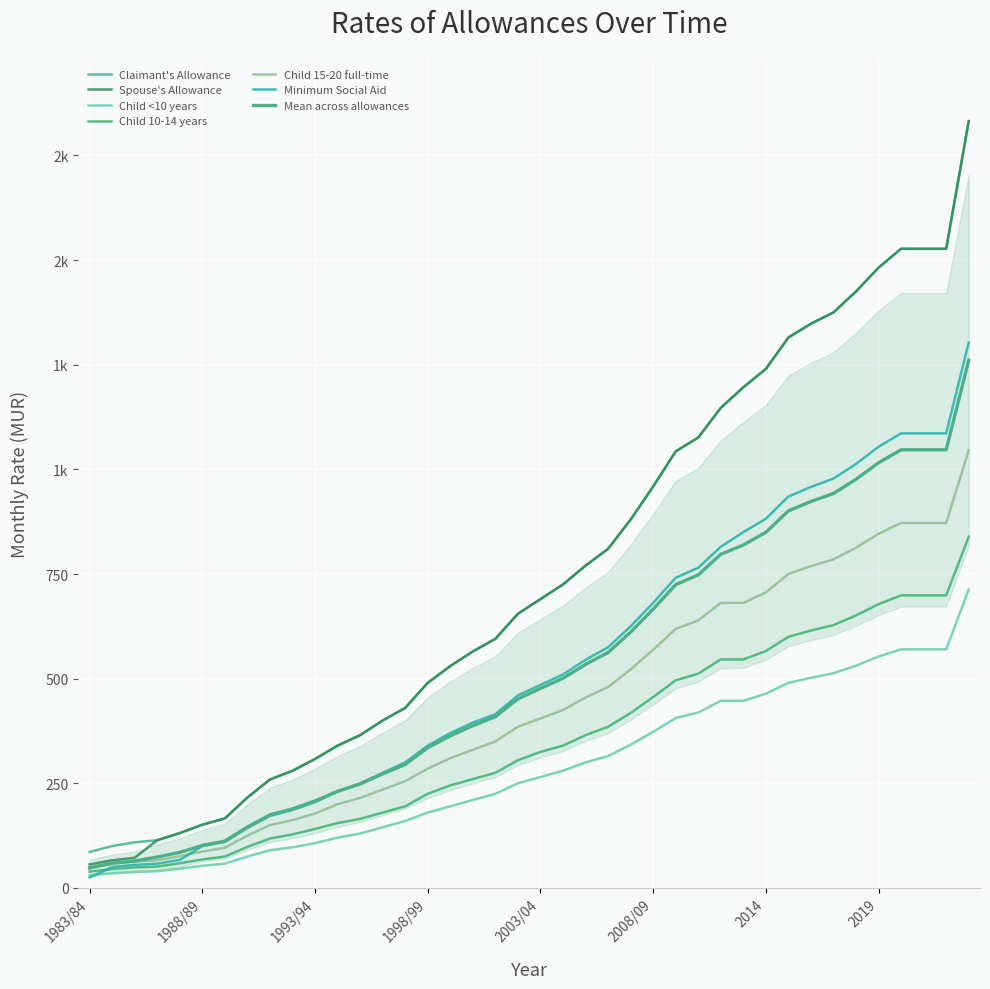

Which series has the largest range (max minus min)?

Spouse's Allowance